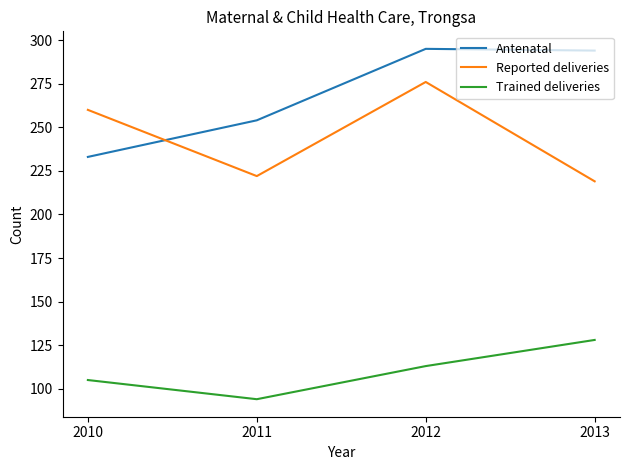

At which category is the sum across all series the highest?

2012